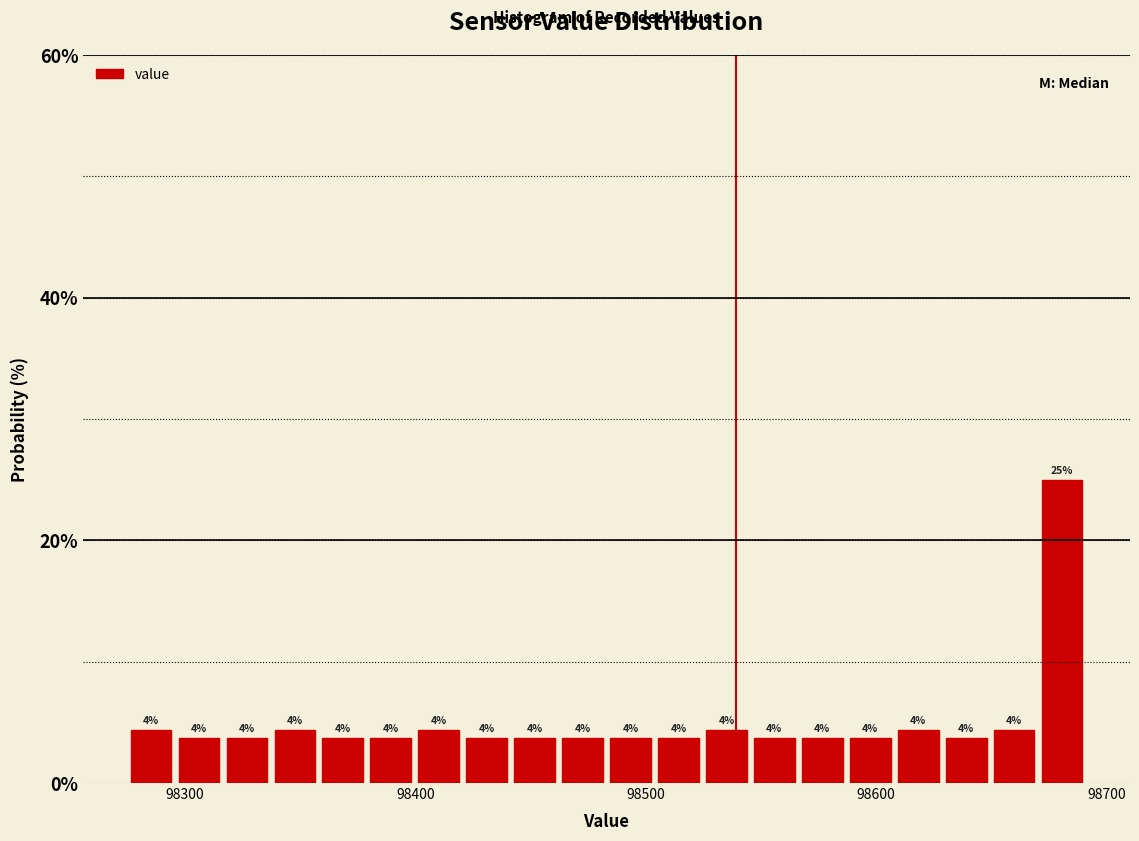

Around what value on the x-axis is the tallest bar? Give the approximate position of its centre, as read against the axis.

98680